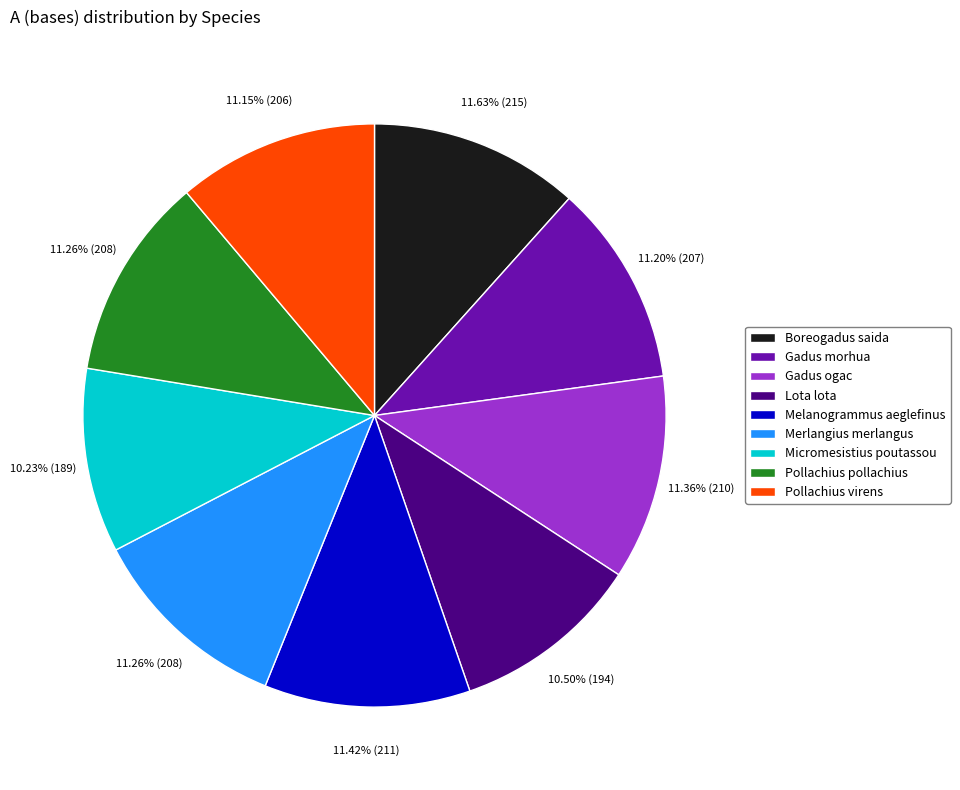

To the nearest percent, what is the combined percentage of Pollachius pollachius and Melanogrammus aeglefinus?

23%